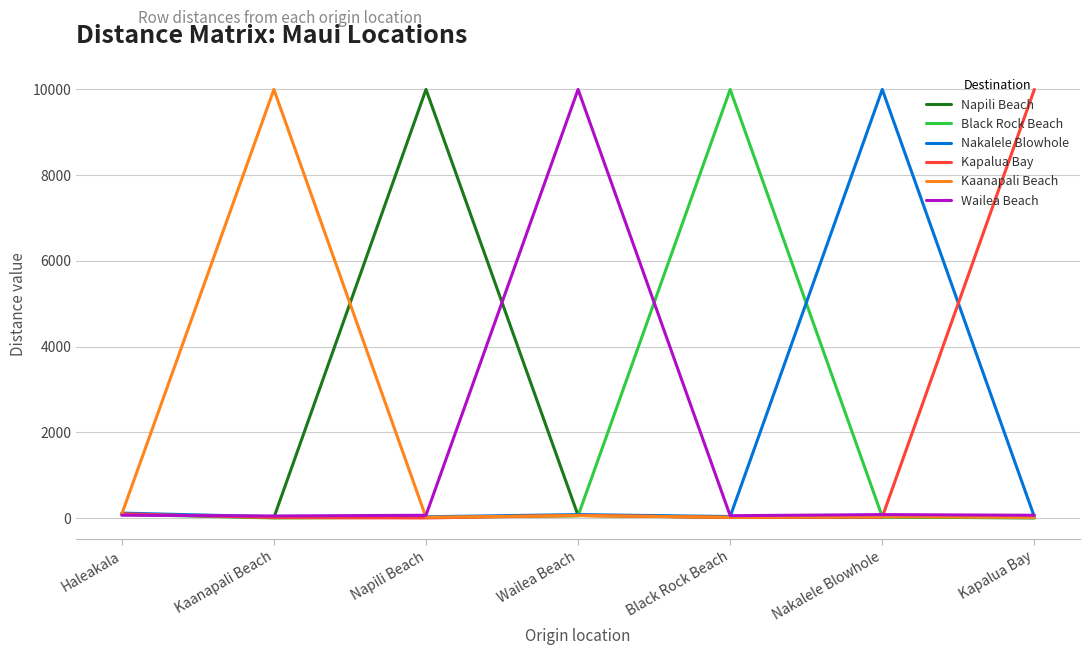

Is the value of Napili Beach at Haleakala greater than the value of Wailea Beach at Wailea Beach?

No